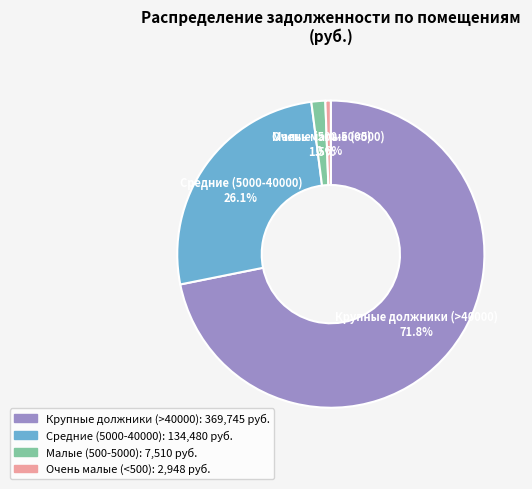

Does any single category account for the majority?

Yes